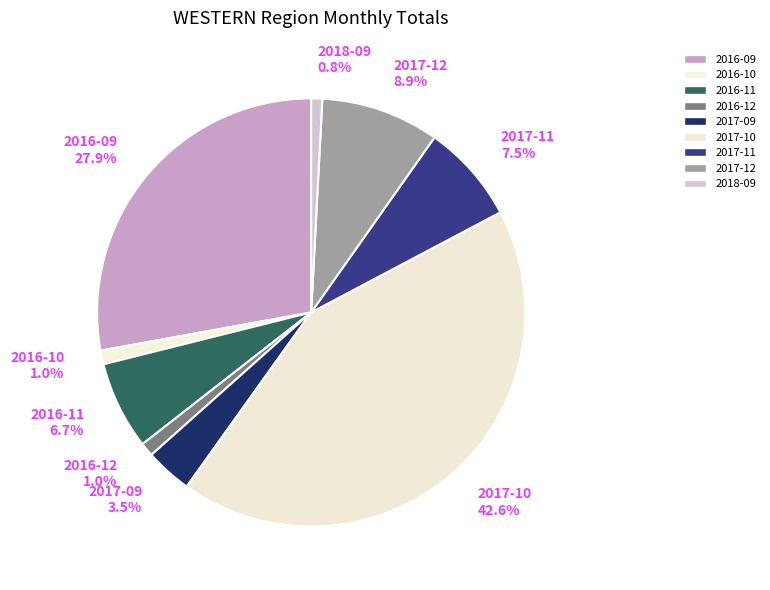

Is there a majority slice in this chart?

No